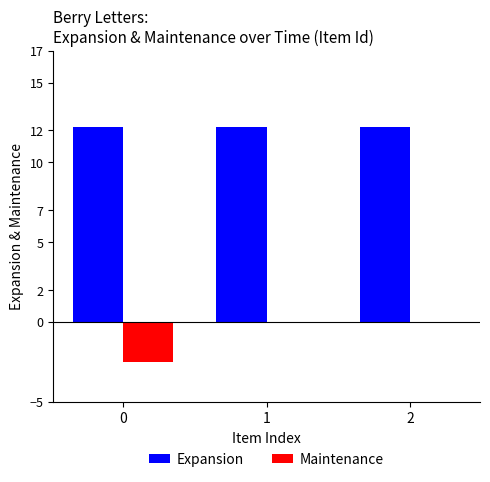

What is the sum of the Expansion values at 2 and 1?

24.4